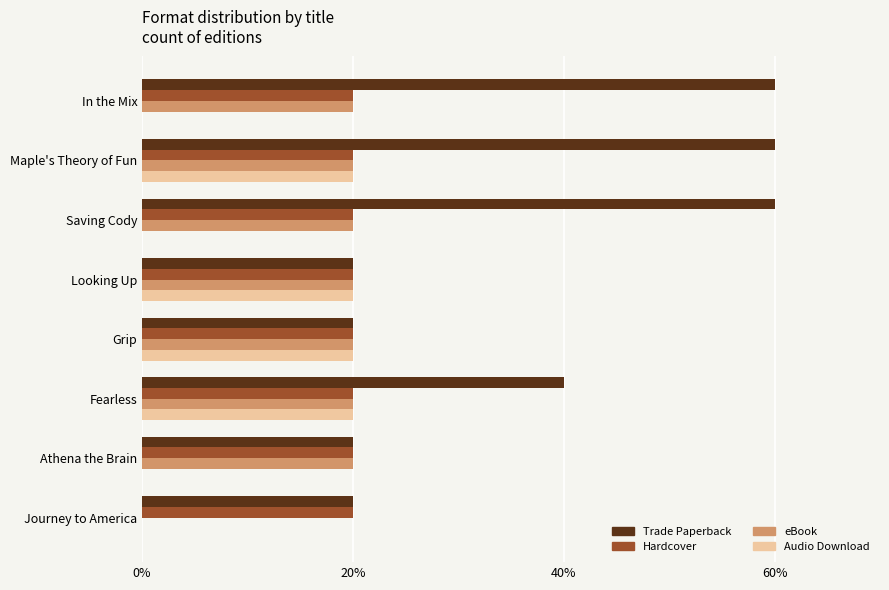

How many Trade Paperback values are between 20 and 60?

8